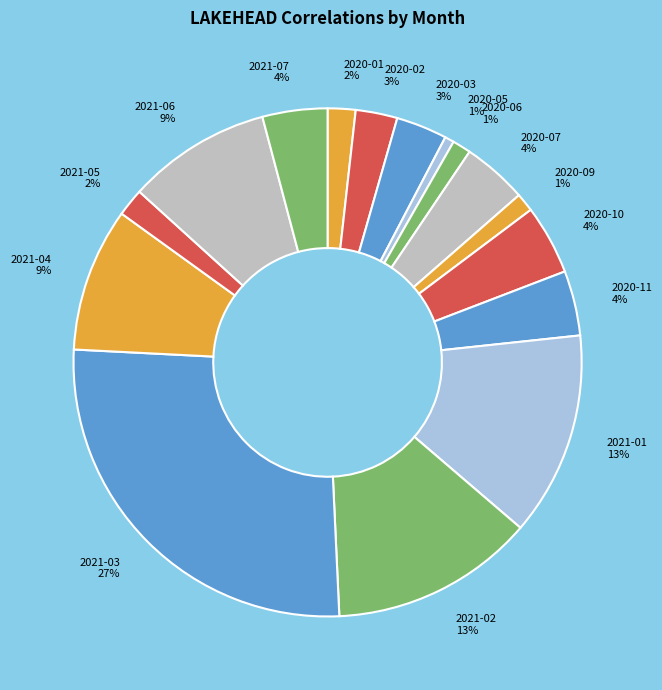

How many slices are in this pie chart?

16